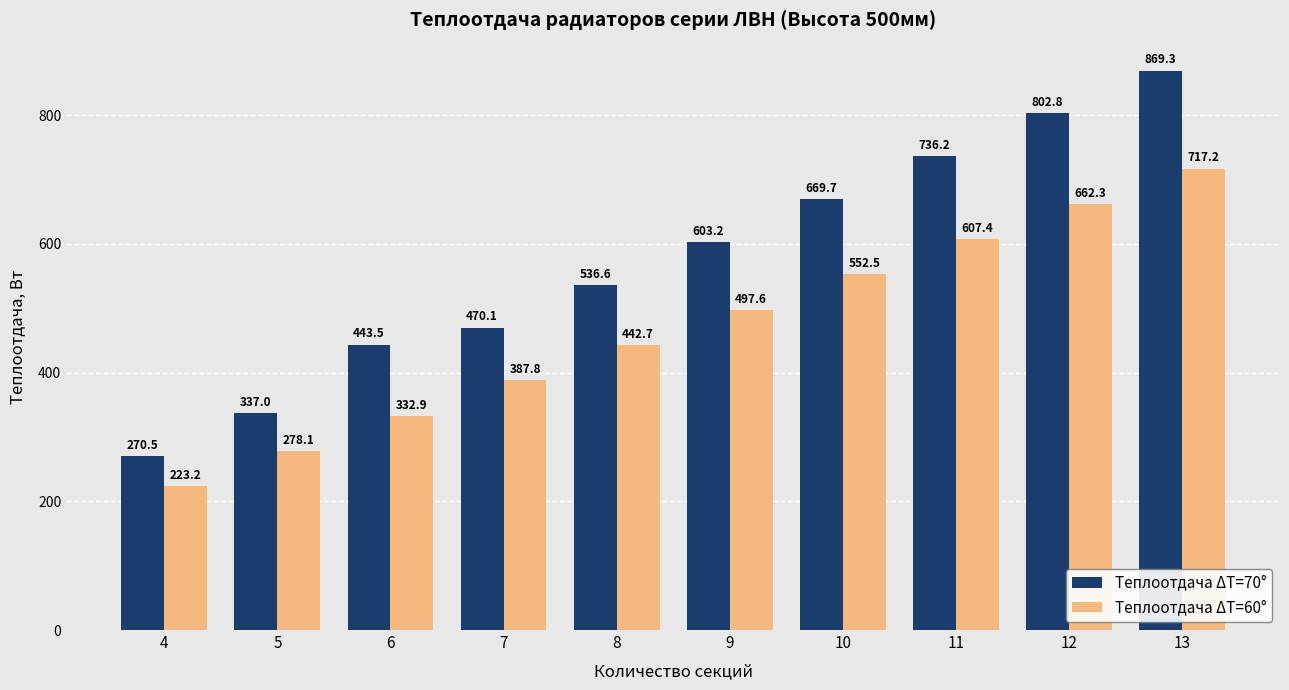

Between 6 and 12, which series saw the biggest shift?

Теплоотдача ΔT=70°